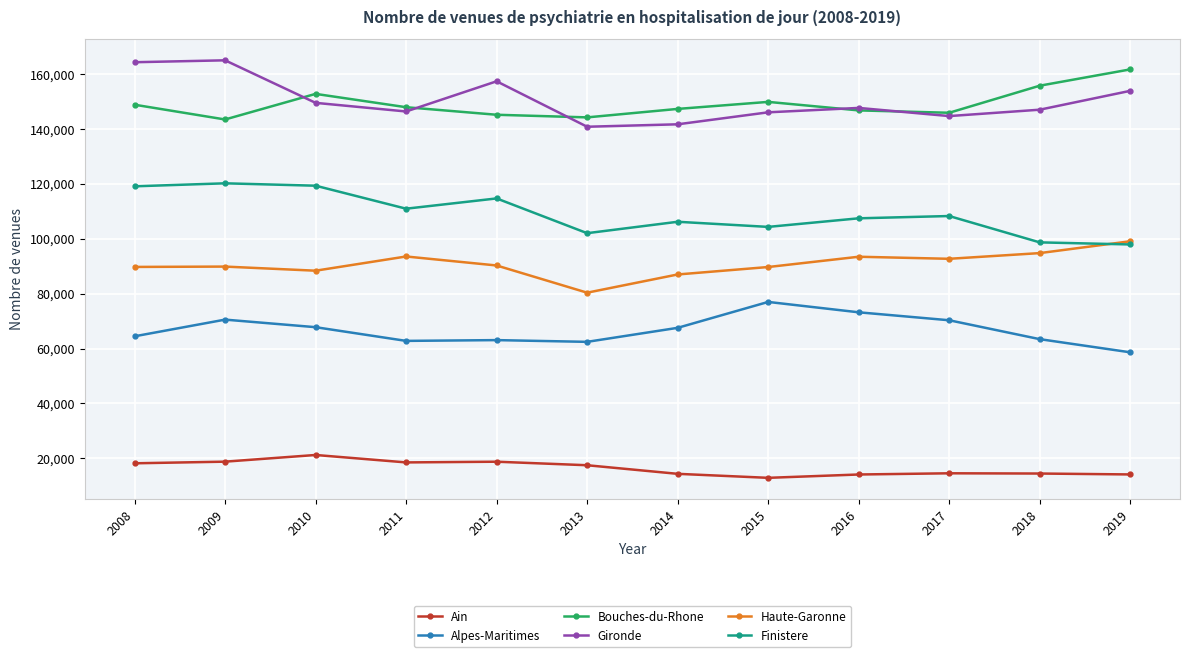

Count the number of categories in the chart.

12